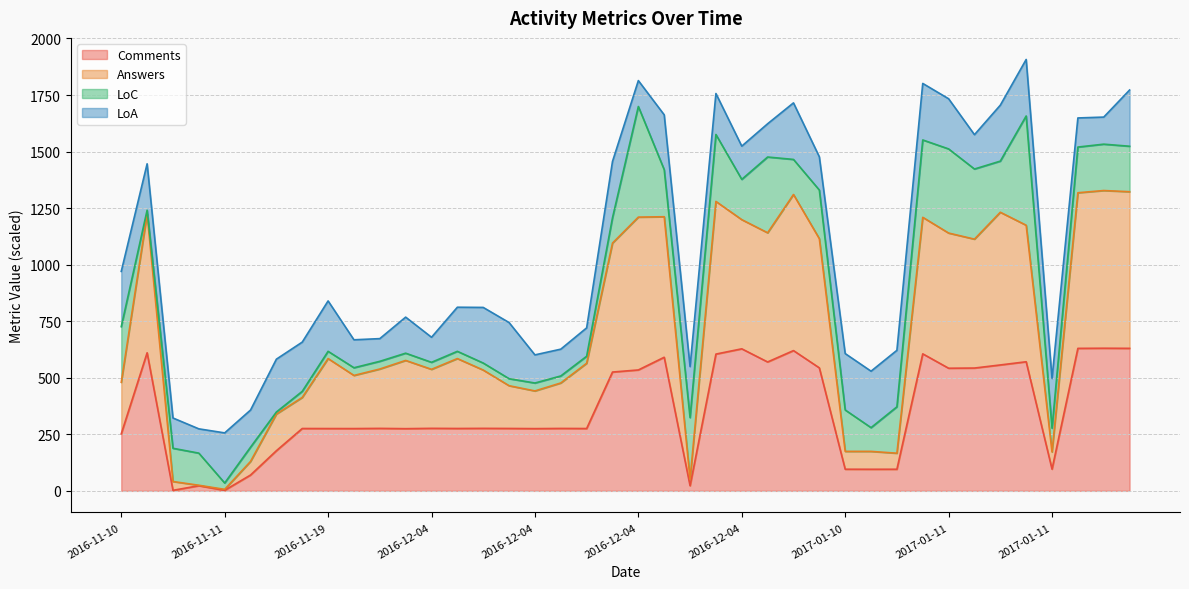

What is the spread (max minus min) of values at 2016-12-04?

260.9